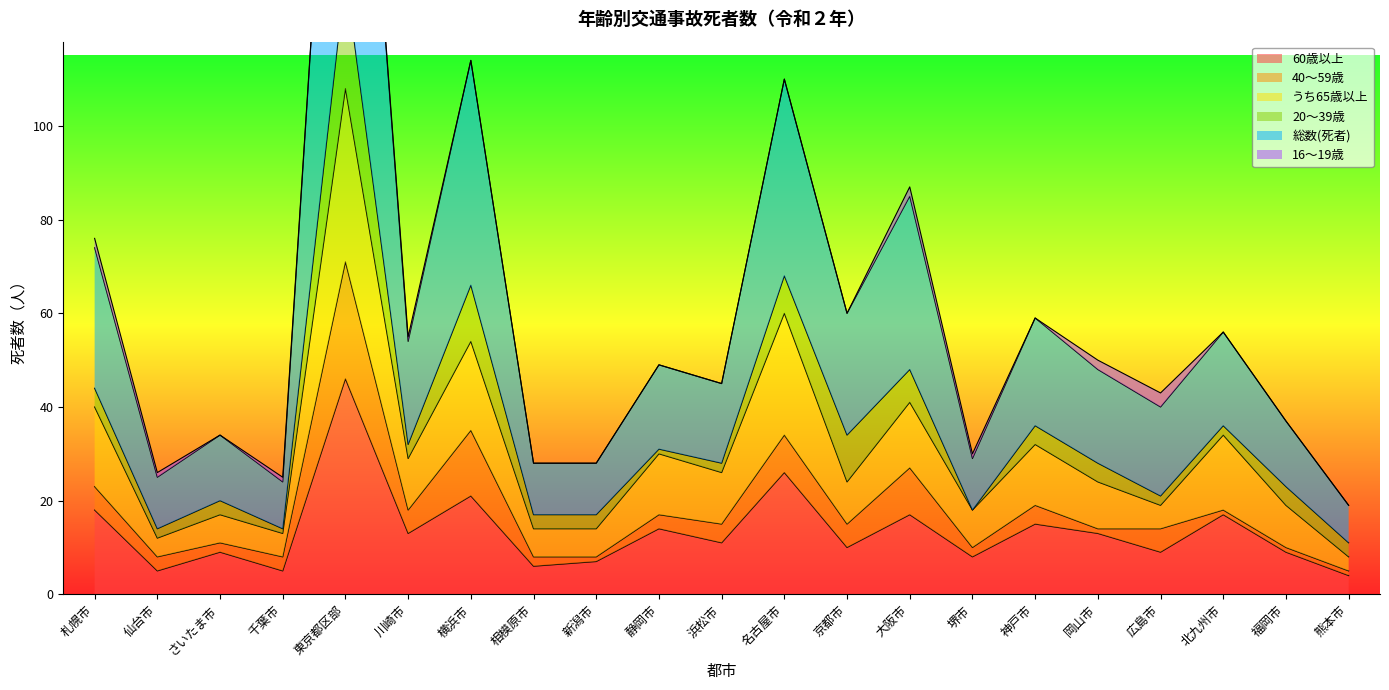

True or false: 総数(死者) has a value of 92 at 神戸市.

False